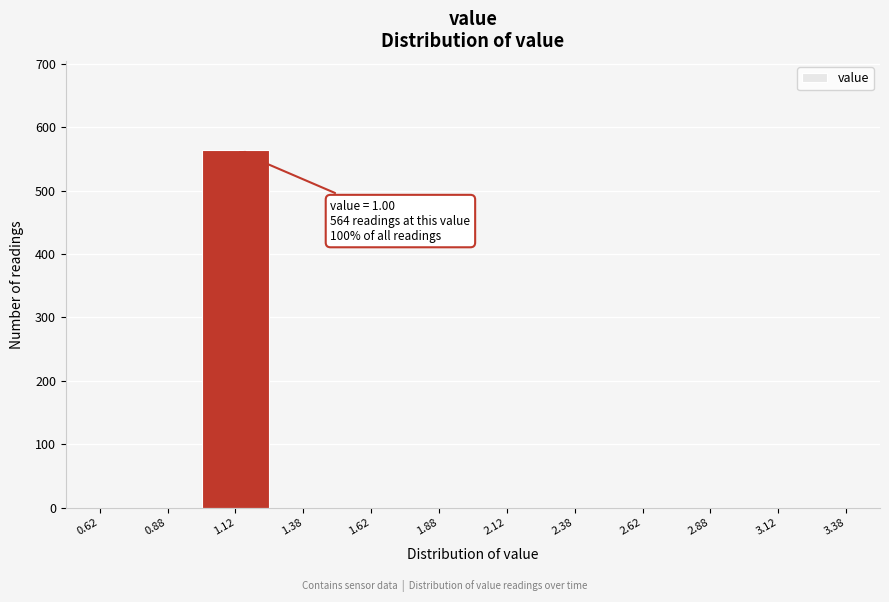

Over which range of the x-axis is the bar tallest?

1.00 to 1.25